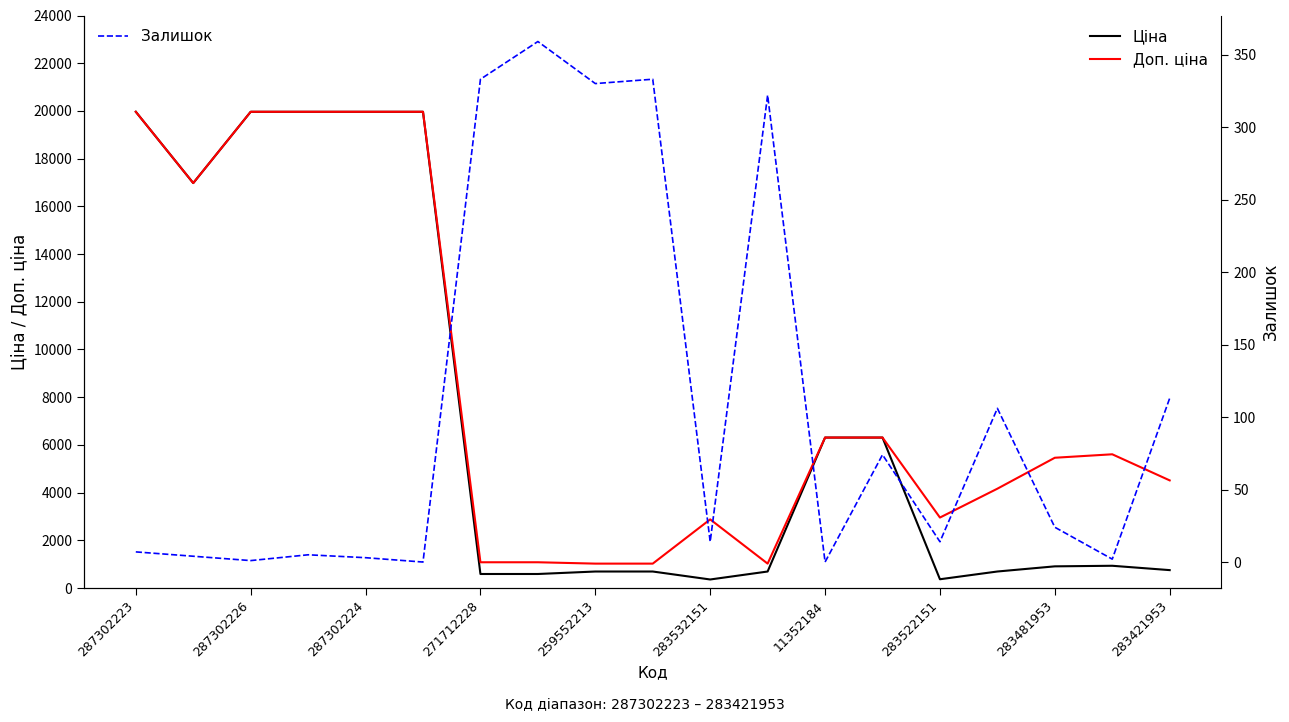

Is it true that Доп. ціна equals 4526.7 at 287302224?

False